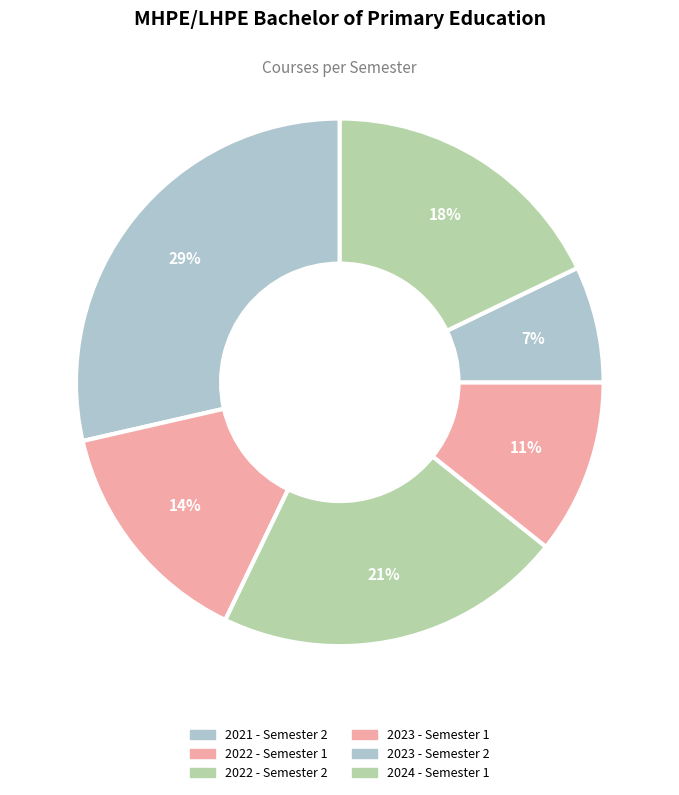

How many segments does this pie chart have?

6